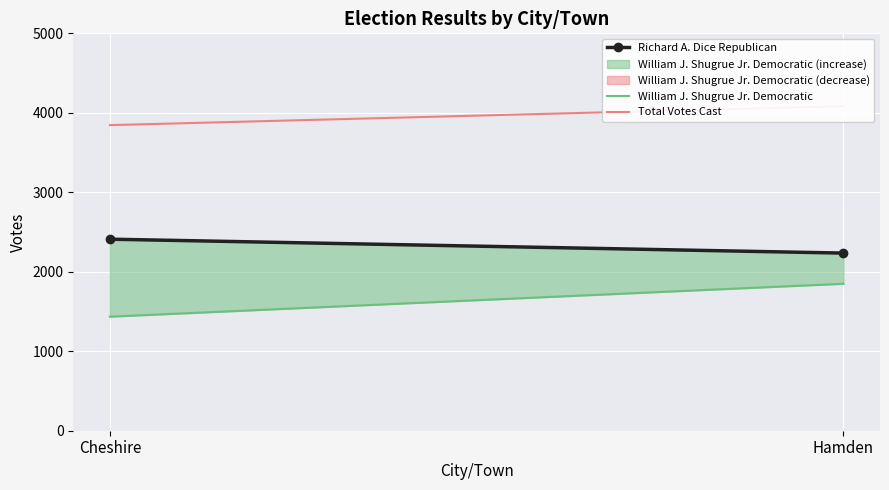

How many data points in Total Votes Cast are less than 4084?

1